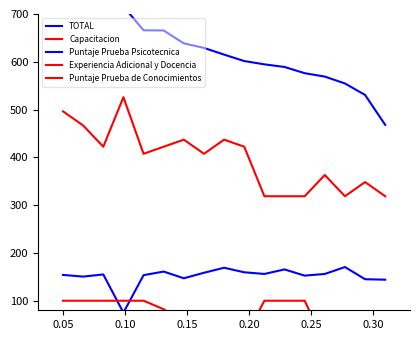

At which label does Puntaje Prueba Psicotecnica reach its minimum?

0.15